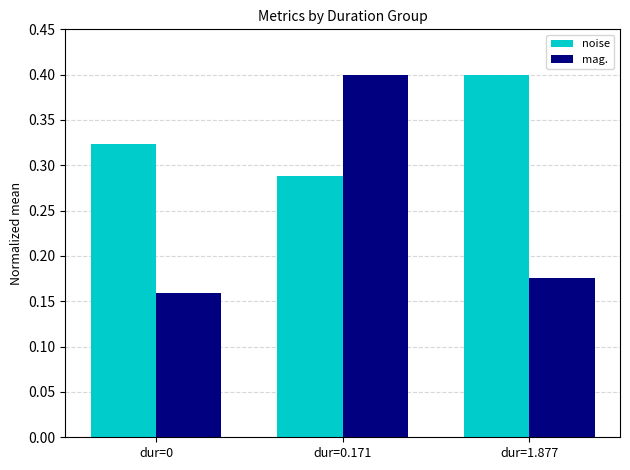

What value does the mag. series have at dur=0.171?

0.4